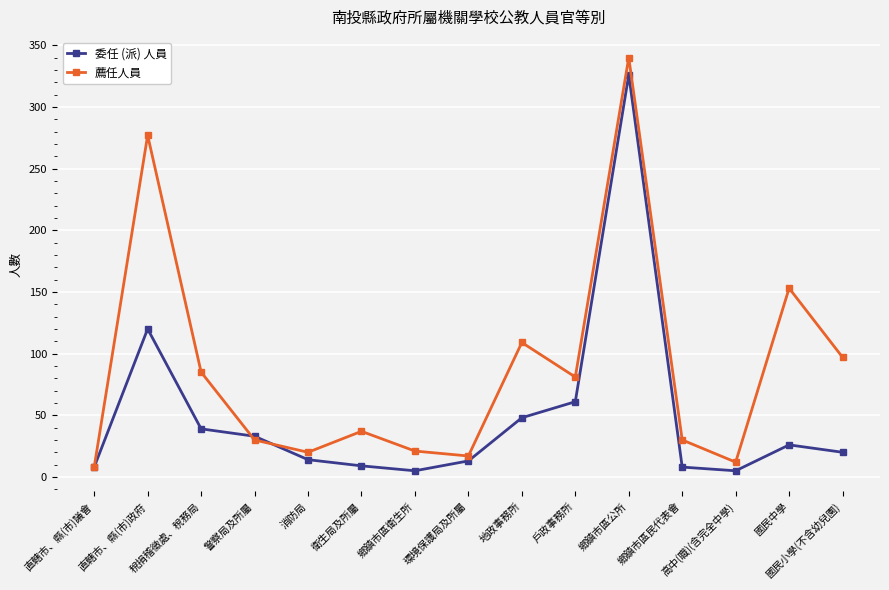

At which label does 薦任人員 reach its peak?

鄉鎮市區公所